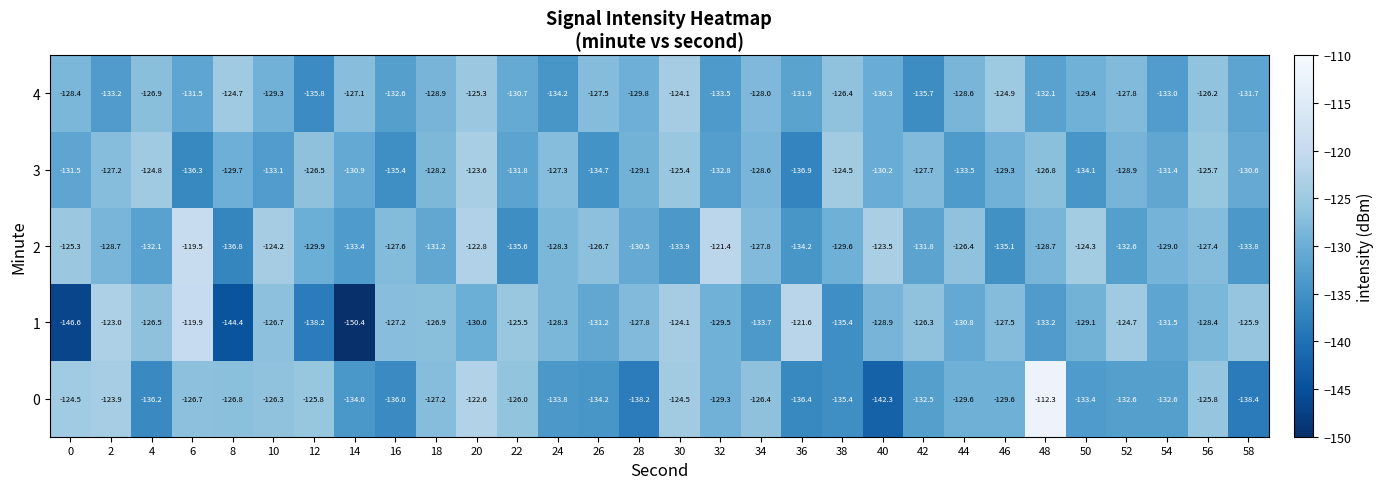

Rank the series by their maximum value, from lowest to highest.

4, 3, 1, 2, 0